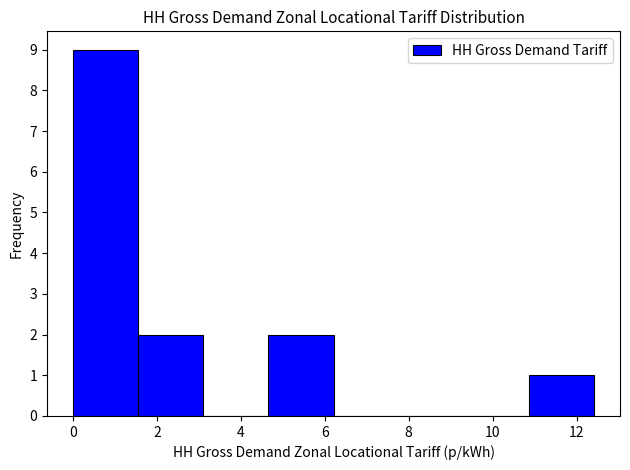

Over which range of the x-axis is the bar tallest?

0.0 to 1.6